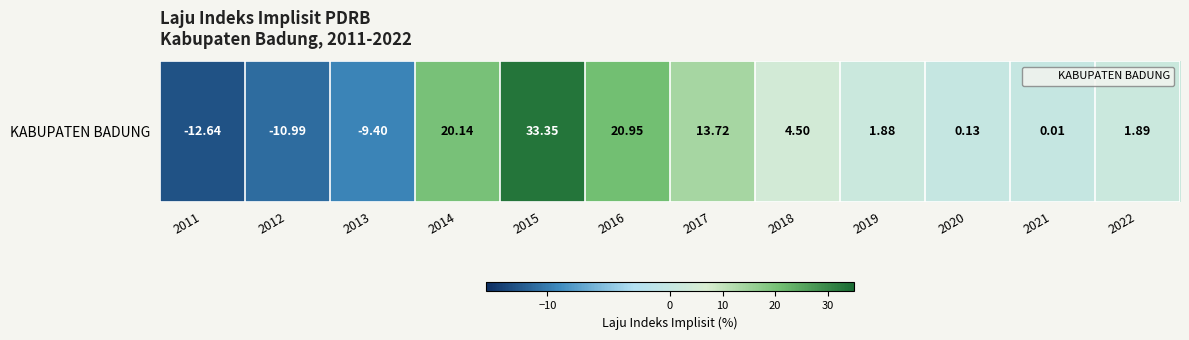

Reading right to left, list all the values displayed in this chart.

2022=1.9	2021=0.0	2020=0.1	2019=1.9	2018=4.5	2017=13.7	2016=20.9	2015=33.4	2014=20.1	2013=-9.4	2012=-11.0	2011=-12.6